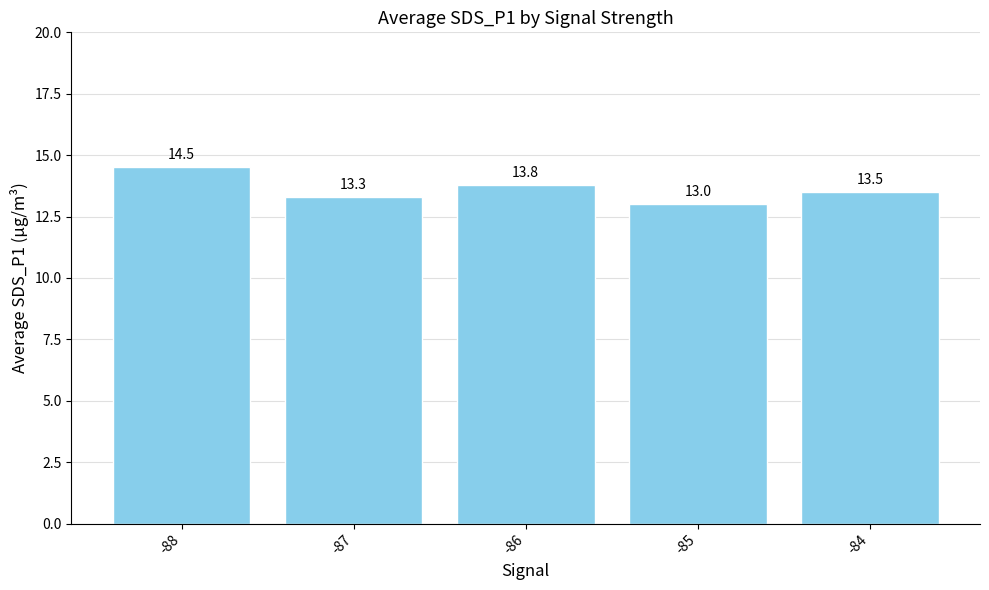

What is the sum of all values?

68.1